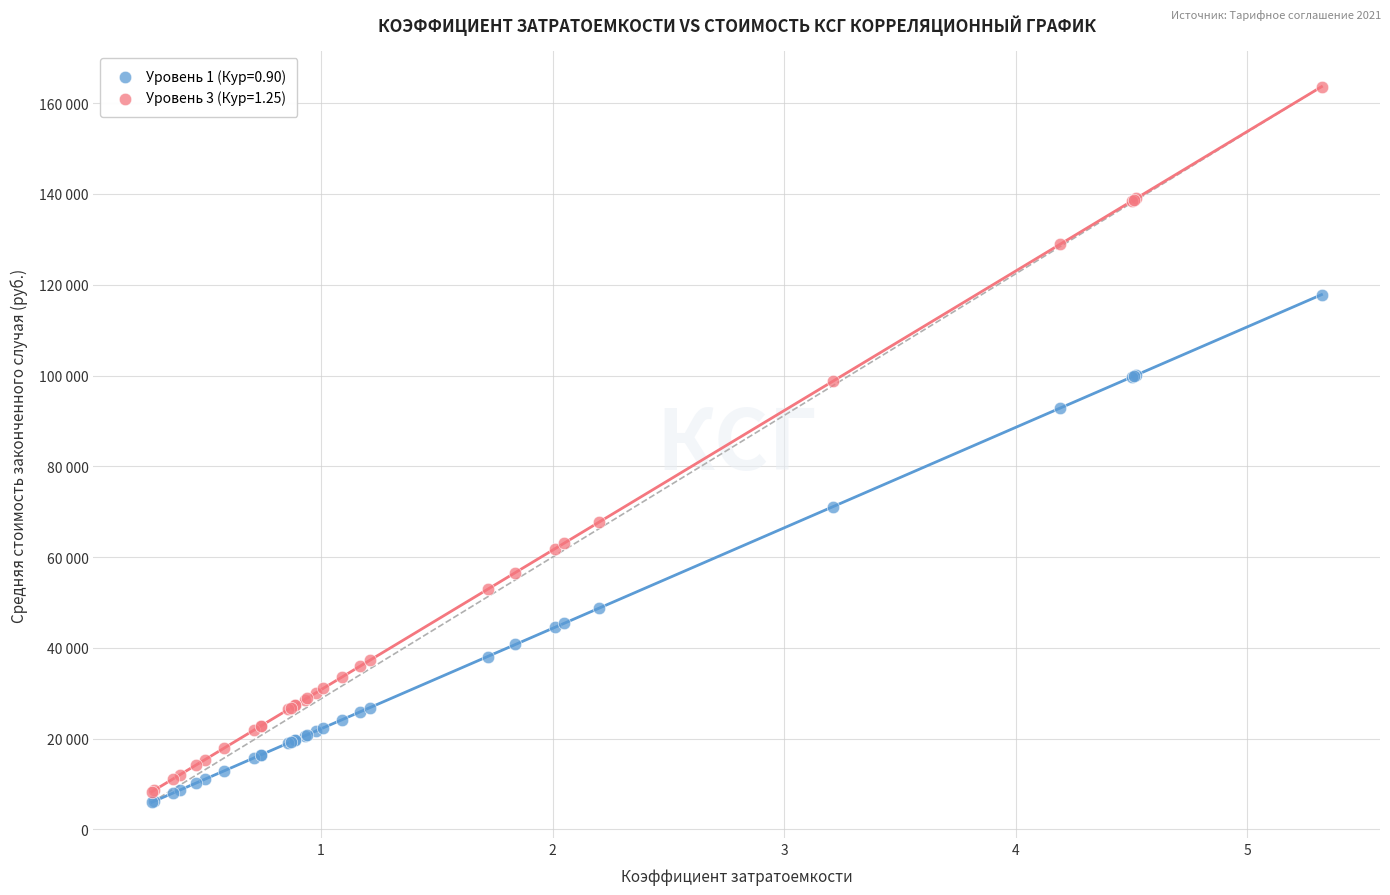

What are all the series names shown in the legend?

Уровень 1 (Кур=0.90), Уровень 3 (Кур=1.25)